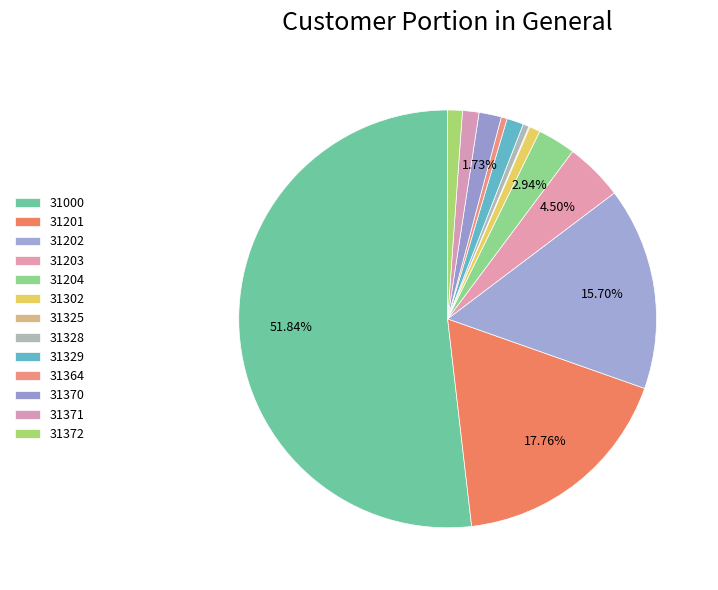

Is it true that 31000 is 52% of the pie?

True